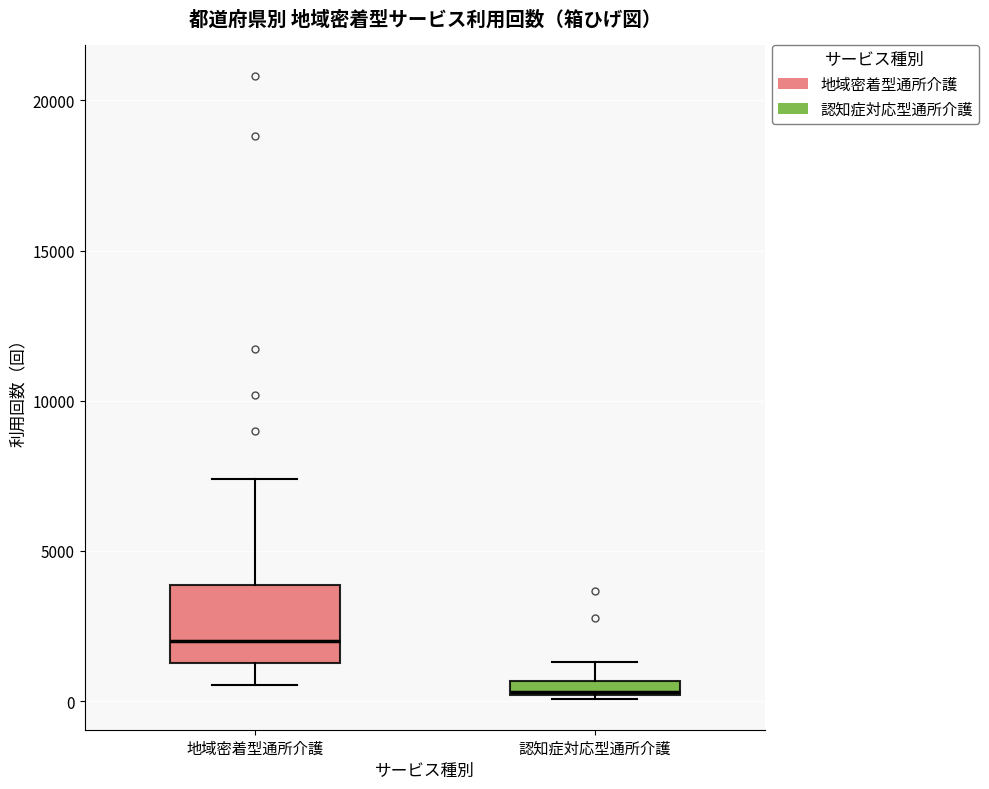

Which box is the tallest, from its lower edge to its upper edge?

地域密着型通所介護